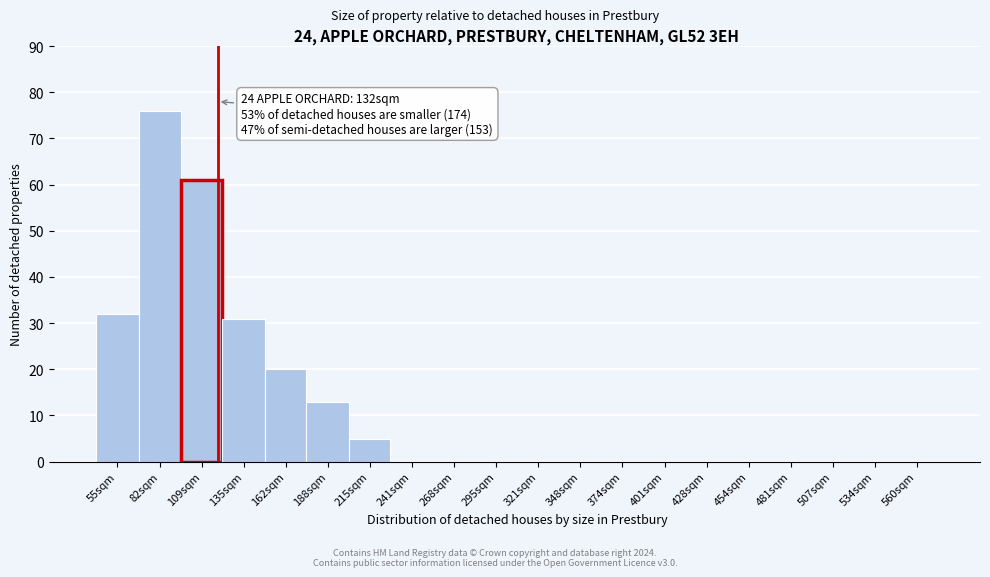

Reading right to left, what are all the values shown in this chart?

560sqm=0	534sqm=0	507sqm=0	481sqm=0	454sqm=0	428sqm=0	401sqm=0	374sqm=0	348sqm=0	321sqm=0	295sqm=0	268sqm=0	241sqm=0	215sqm=5	188sqm=13	162sqm=20	135sqm=31	109sqm=61	82sqm=76	55sqm=32